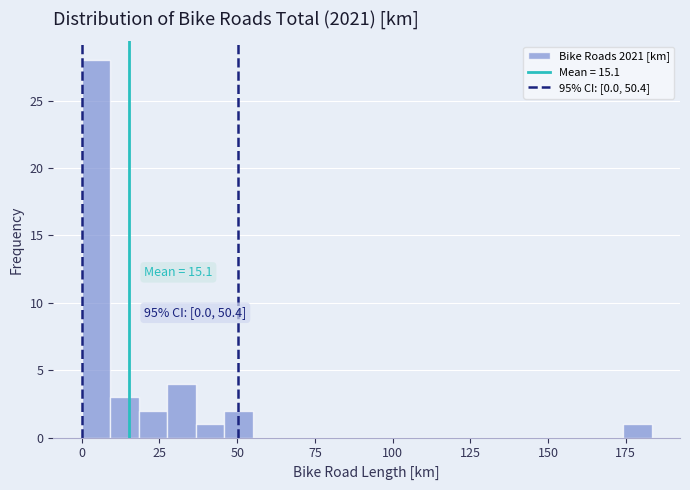

Read against the x-axis, roughly where is the centre of the tallest bar?

5